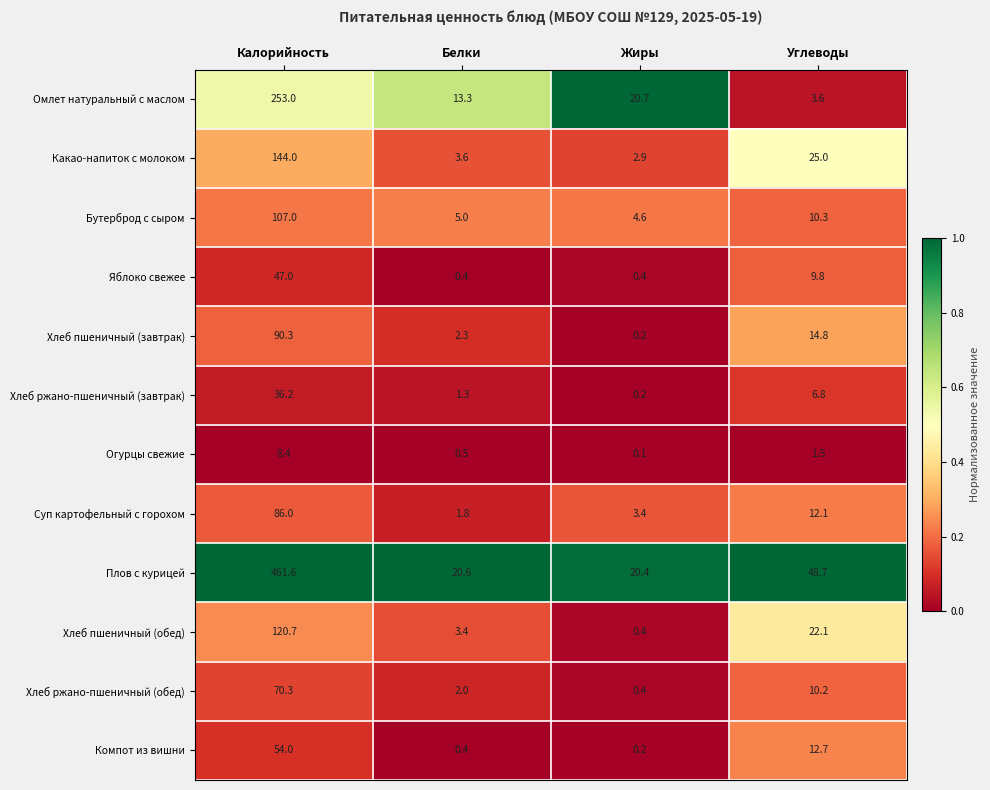

What is the lowest value of the Какао-напиток с молоком series?

2.9